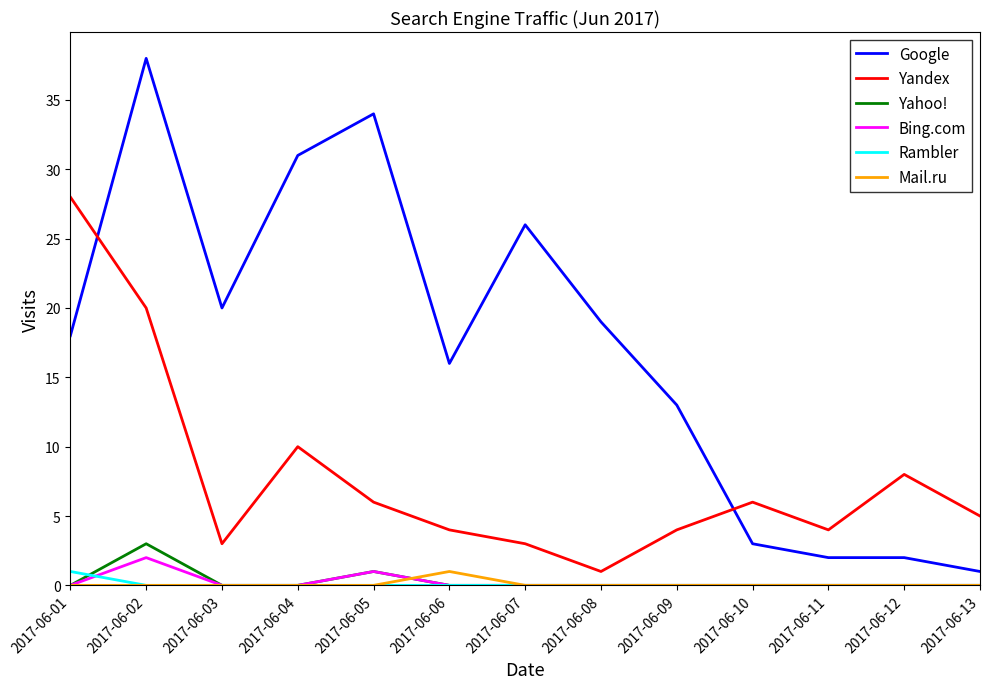

True or false: Yandex and Rambler cross at least once.

False